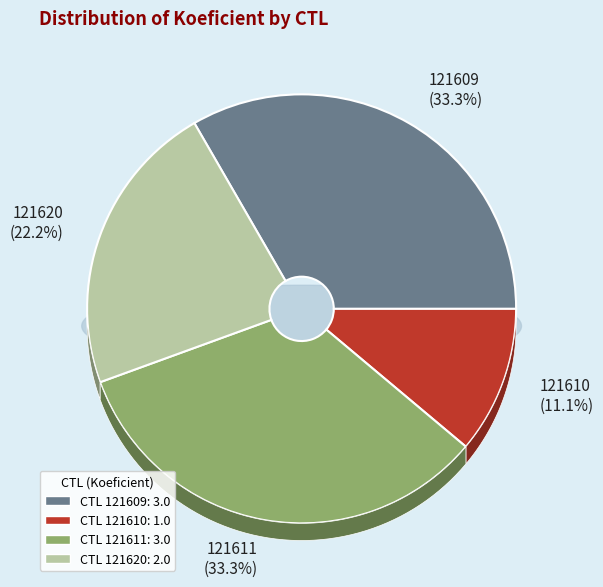

Does 121610 represent more than half of the total?

No